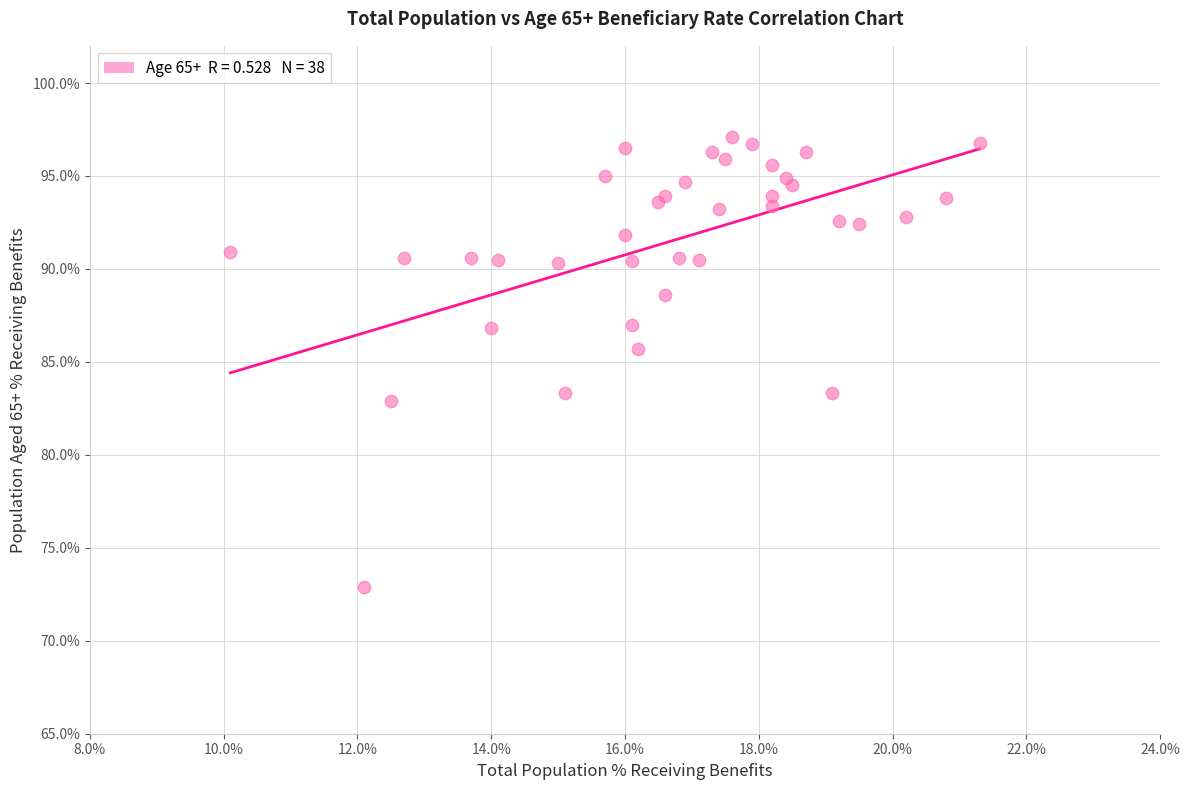

What Y value in the scatter plot is closest to 85?

85.7